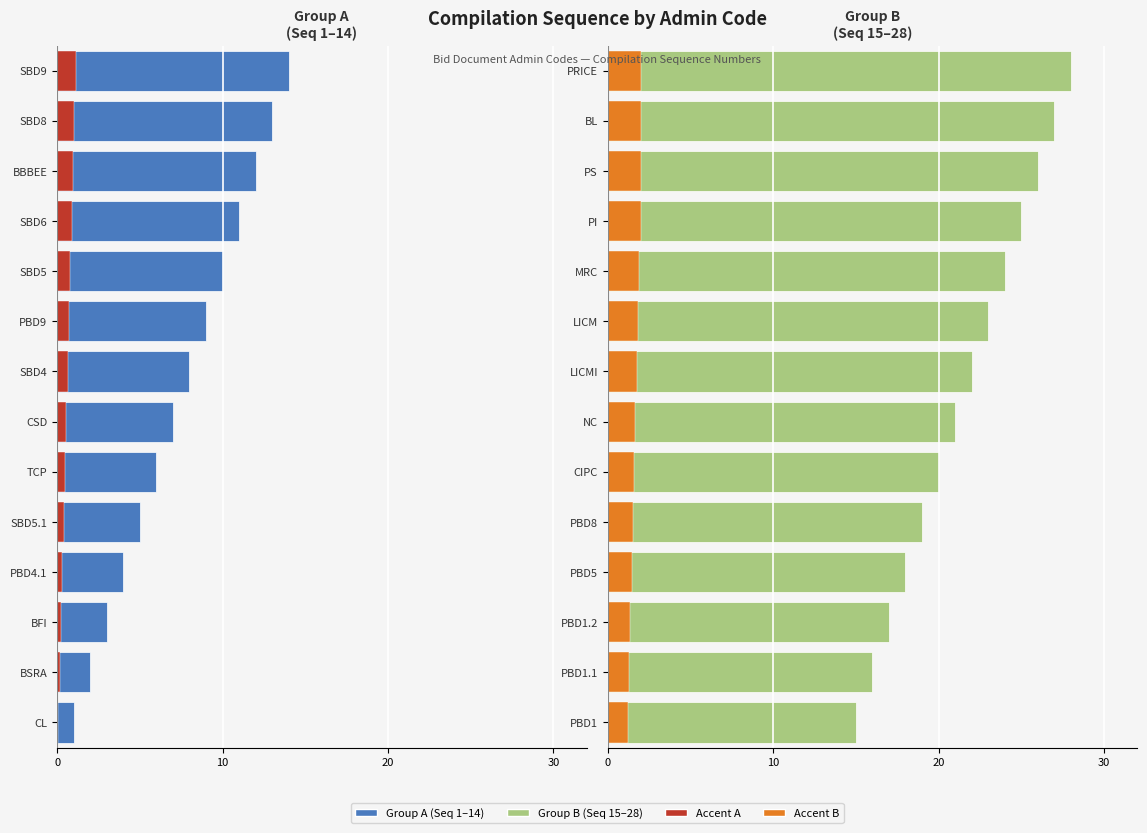

What is the sum of the Accent B values at PBD8 and PBD1.1?

2.8